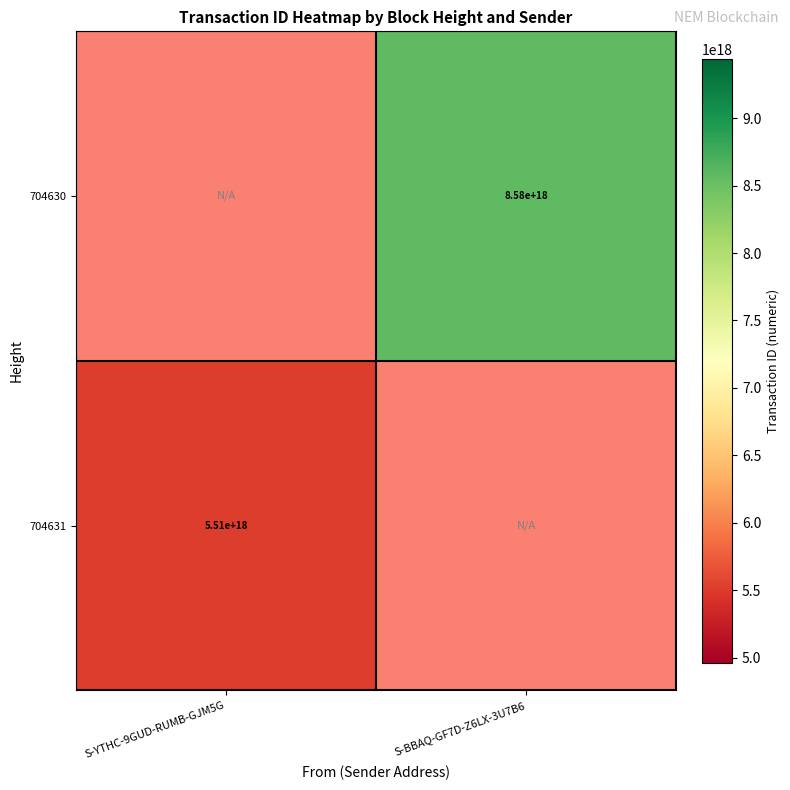

The 704630 series shows 12359026021955227648 at S-BBAQ-GF7D-Z6LX-3U7B6. True or false?

False